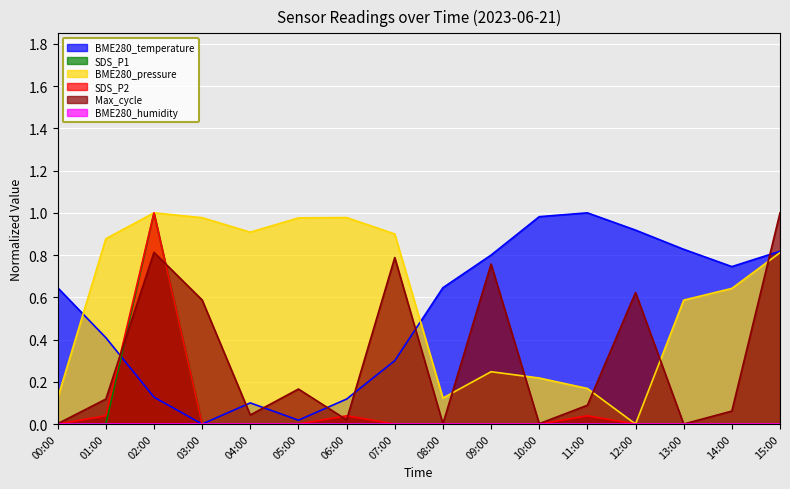

Reading left to right, extract all data points from this chart.

BME280_temperature: 00:00=0.6	01:00=0.4	02:00=0.1	03:00=0.0	04:00=0.1	05:00=0.0	06:00=0.1	07:00=0.3	08:00=0.6	09:00=0.8	10:00=1.0	11:00=1.0	12:00=0.9	13:00=0.8	14:00=0.7	15:00=0.8
SDS_P1: 00:00=0.0	01:00=0.0	02:00=1.0	03:00=0.0	04:00=0.0	05:00=0.0	06:00=0.0	07:00=0.0	08:00=0.0	09:00=0.0	10:00=0.0	11:00=0.0	12:00=0.0	13:00=0.0	14:00=0.0	15:00=0.0
SDS_P2: 00:00=0.0	01:00=0.0	02:00=1.0	03:00=0.0	04:00=0.0	05:00=0.0	06:00=0.0	07:00=0.0	08:00=0.0	09:00=0.0	10:00=0.0	11:00=0.0	12:00=0.0	13:00=0.0	14:00=0.0	15:00=0.0
BME280_pressure_norm: 00:00=0.1	01:00=0.9	02:00=1.0	03:00=1.0	04:00=0.9	05:00=1.0	06:00=1.0	07:00=0.9	08:00=0.1	09:00=0.2	10:00=0.2	11:00=0.2	12:00=0.0	13:00=0.6	14:00=0.6	15:00=0.8
Max_cycle_norm: 00:00=0.0	01:00=0.1	02:00=0.8	03:00=0.6	04:00=0.0	05:00=0.2	06:00=0.0	07:00=0.8	08:00=0.0	09:00=0.8	10:00=0.0	11:00=0.1	12:00=0.6	13:00=0.0	14:00=0.1	15:00=1.0